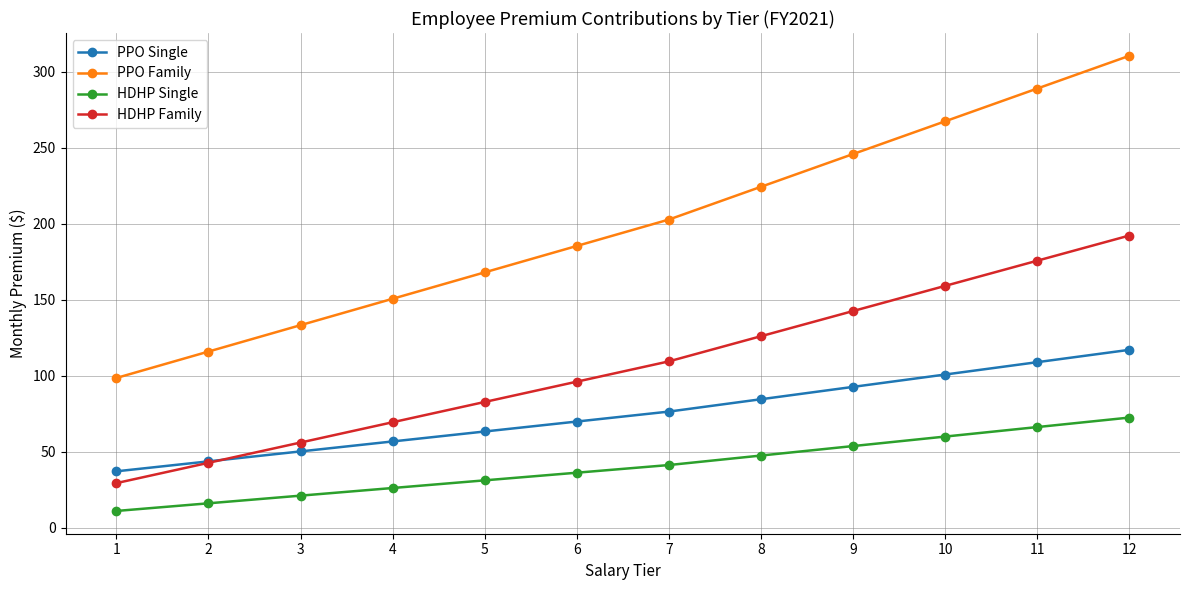

True or false: HDHP Single and PPO Single cross at least once.

False